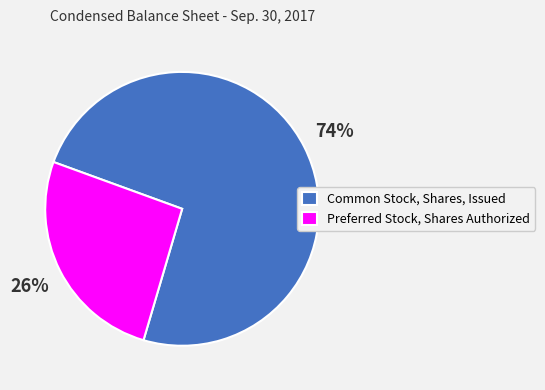

Approximately how many times larger is the value at Preferred Stock, Shares Authorized compared to Common Stock, Shares, Issued?

0.4